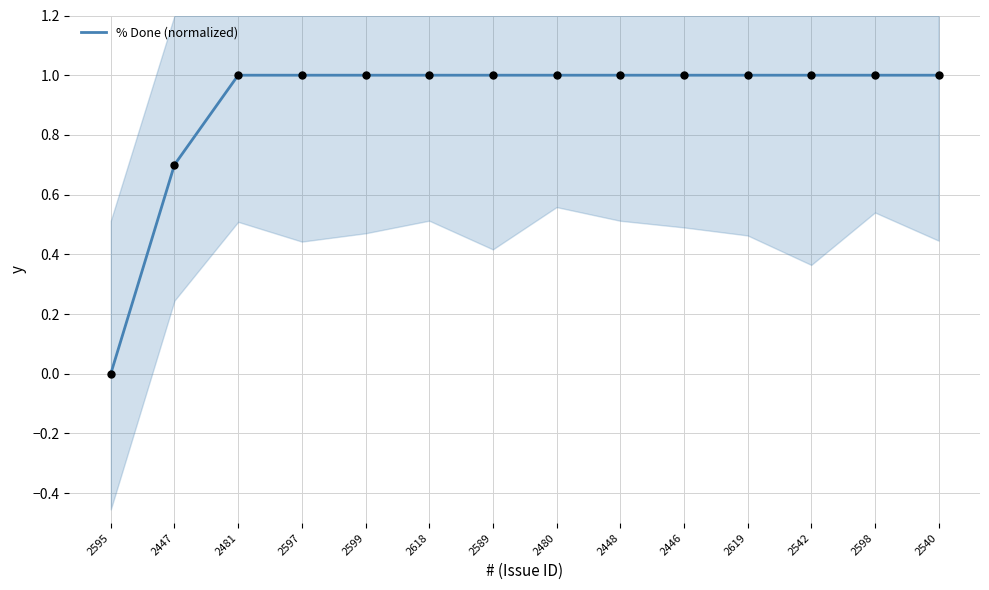

What is the ratio of the value at 2446 to the value at 2540?

1.0